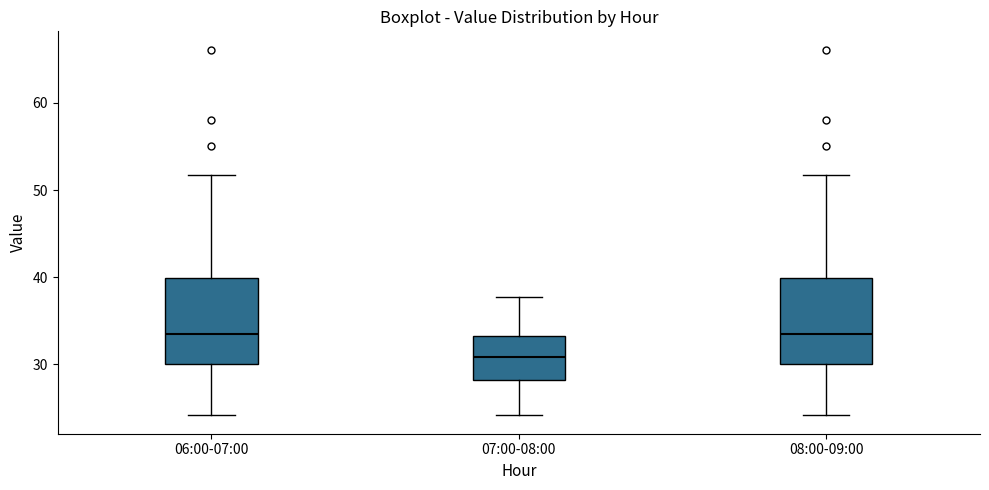

Where does the median line of the box for 07:00-08:00 sit on the y-axis? The values are not printed on the chart, so give them approximately, as read against the axis.

31